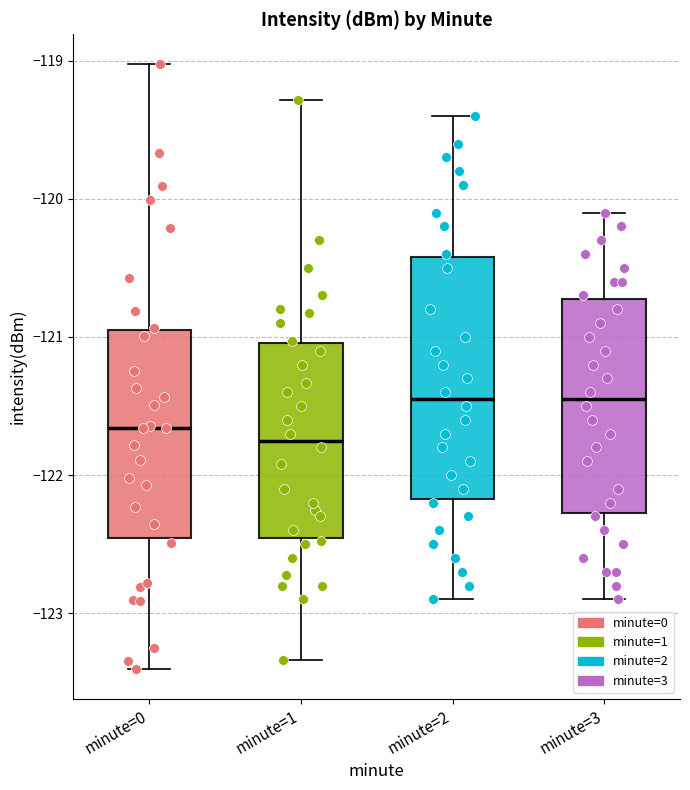

Reading left to right, transcribe this box plot: for each box, give where its median line is, the range the box spans, and where its two whiskers end, as read against the y-axis. The values are not printed on the chart, so give them approximately, as read against the axis.

minute=0: median -121.7, box -122.5 to -120.9, whiskers -123.4 to -119.0
minute=1: median -121.7, box -122.5 to -121.0, whiskers -123.3 to -119.3
minute=2: median -121.4, box -122.2 to -120.4, whiskers -122.9 to -119.4
minute=3: median -121.4, box -122.3 to -120.7, whiskers -122.9 to -120.1